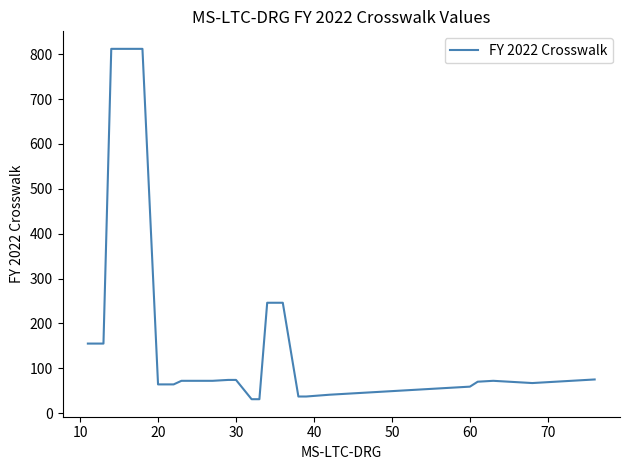

What is the smallest value displayed?

31